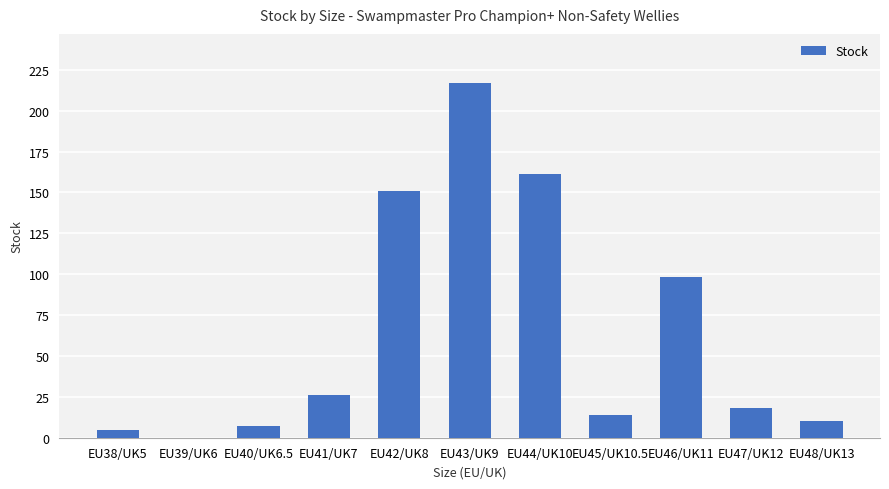

Which has a higher value, EU43/UK9 or EU44/UK10?

EU43/UK9